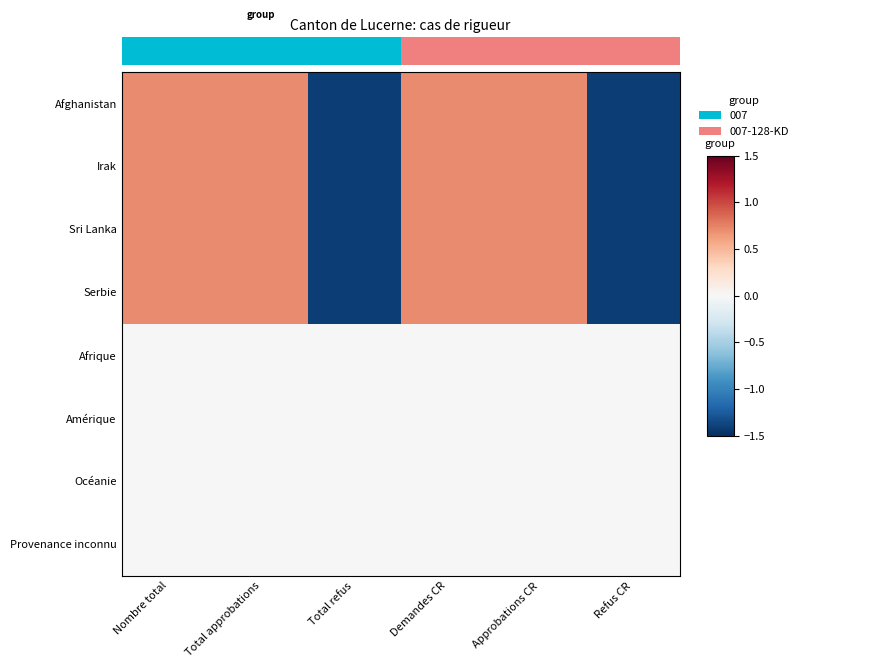

What is the maximum value for Sri Lanka?

0.7